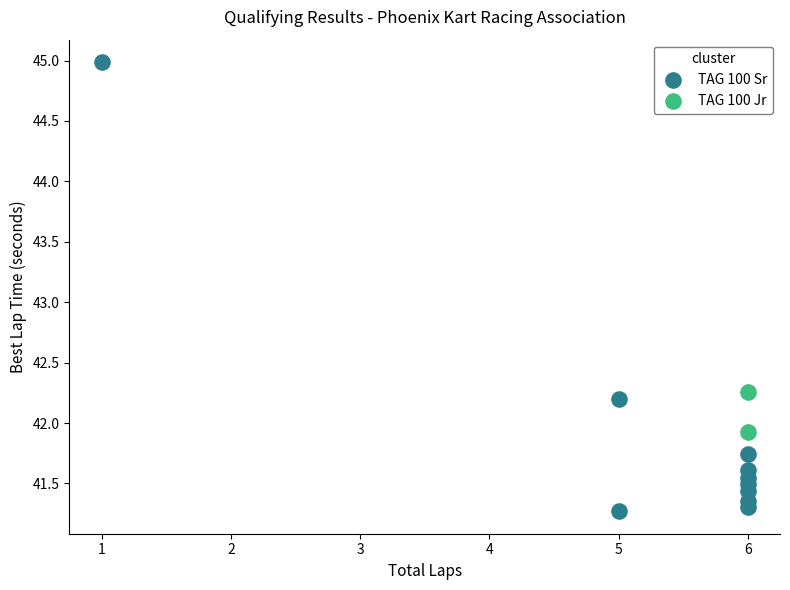

What are all the series names shown in the legend?

TAG 100 Sr, TAG 100 Jr